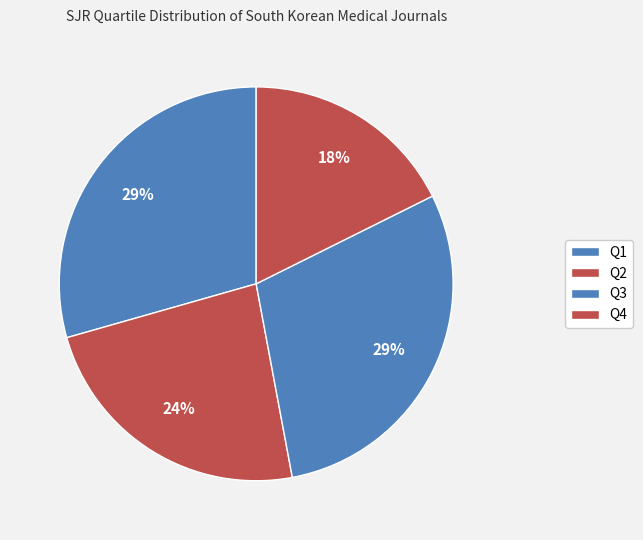

To the nearest percent, what is the average slice percentage?

25%